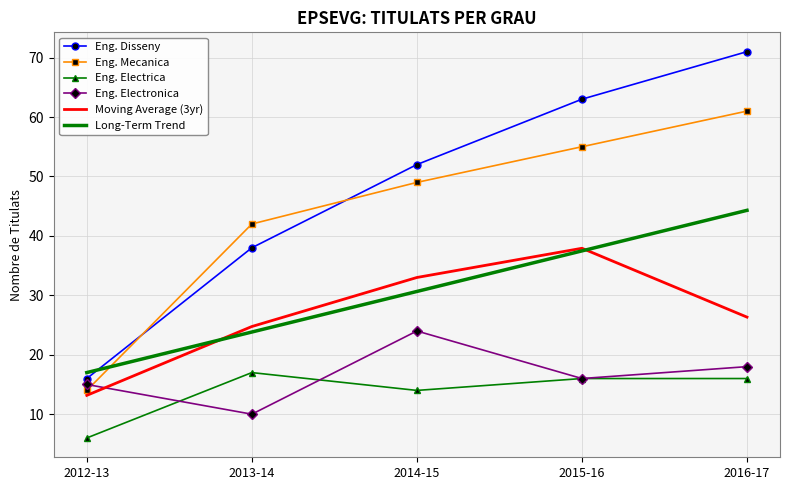

What position from the left is 2015-16?

4